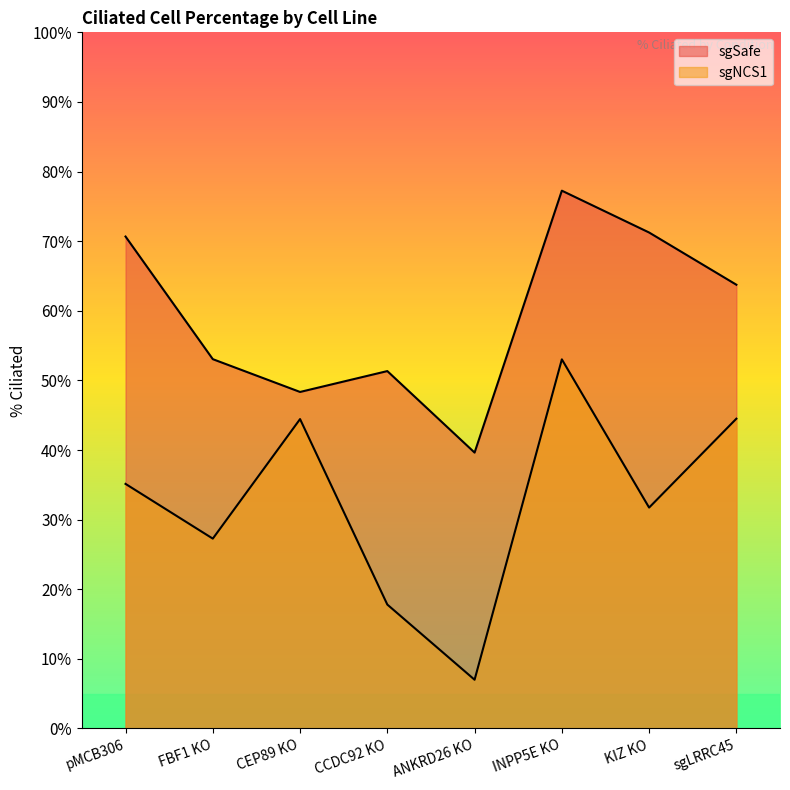

What is the difference between the maximum and minimum values in the sgNCS1 series?

46.0